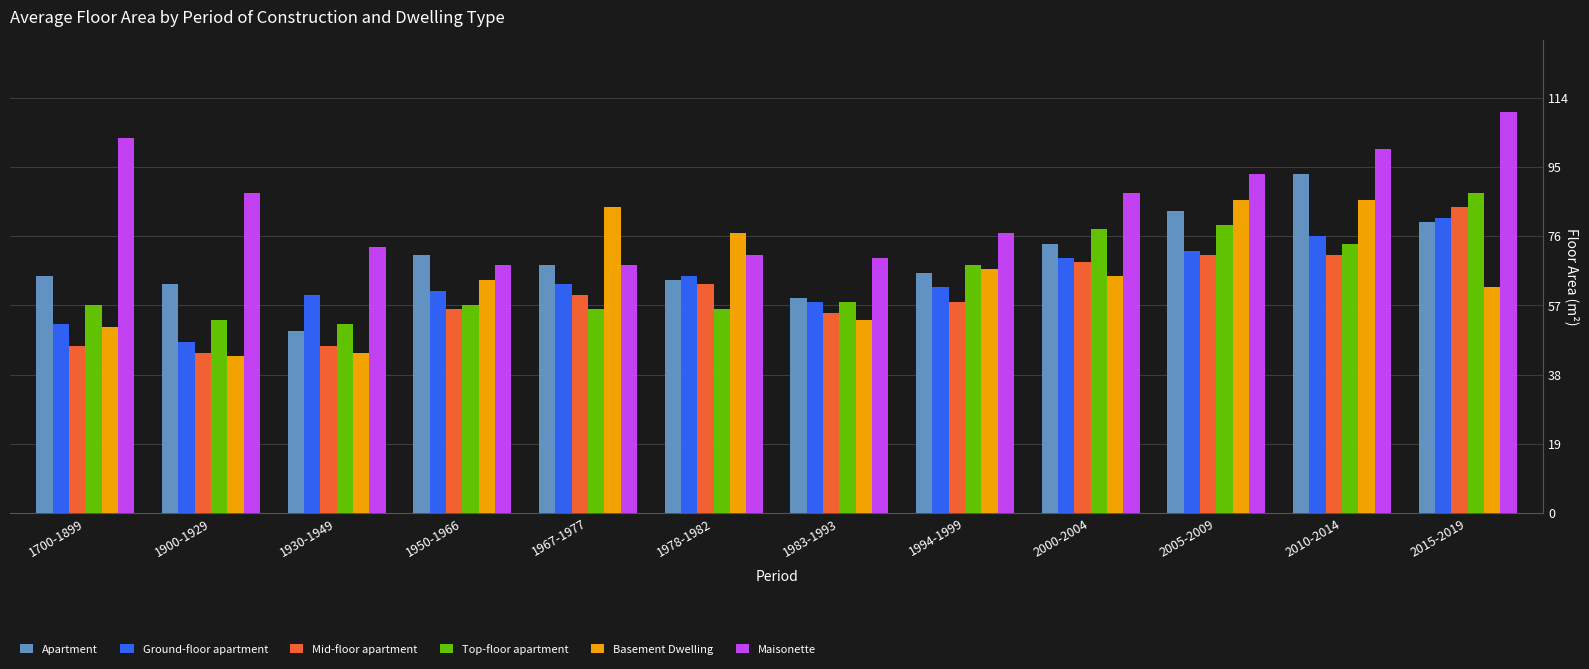

What is the spread (max minus min) of values at 1967-1977?

28